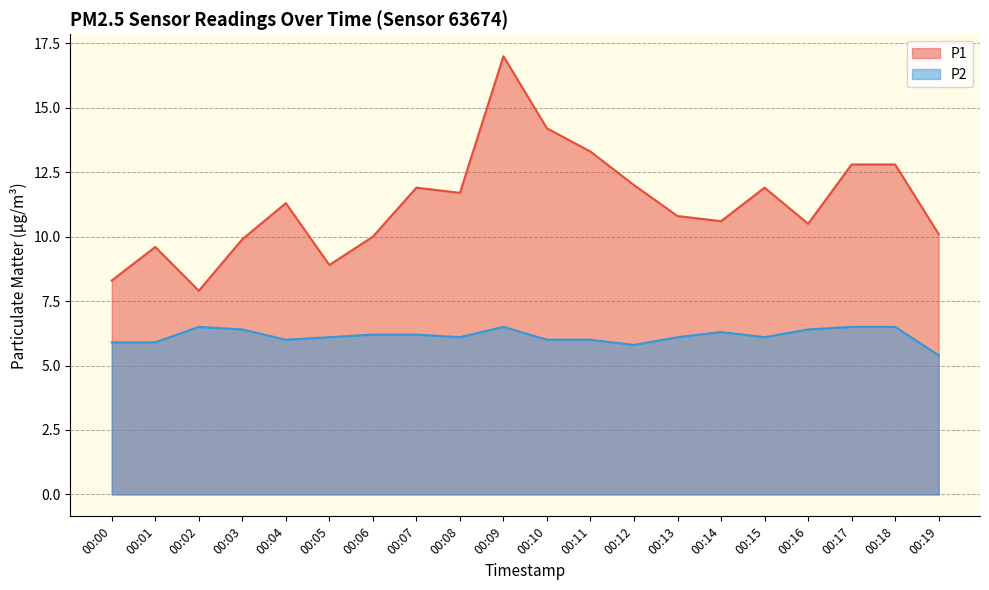

True or false: P1 and P2 cross at least once.

False